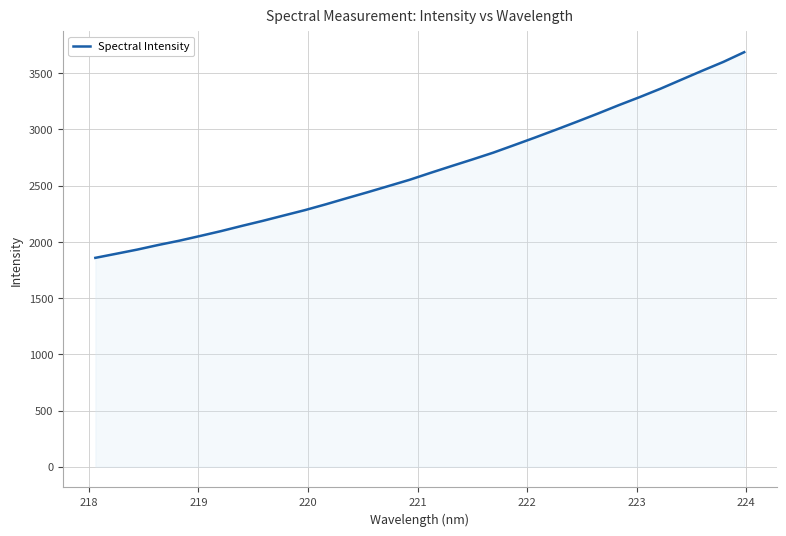

What is the difference between the maximum and minimum values?

1829.5